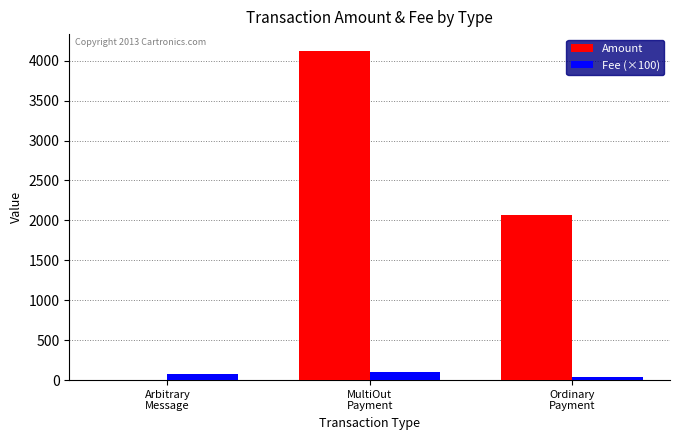

Count the number of data series in this chart.

2